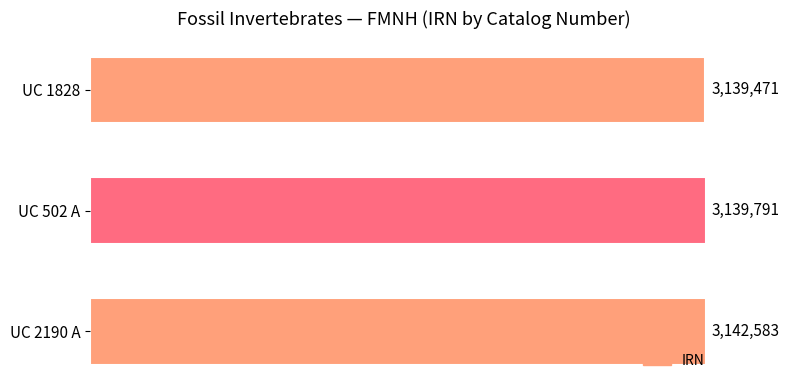

List the labels in order of value, smallest first.

UC 1828, UC 502 A, UC 2190 A